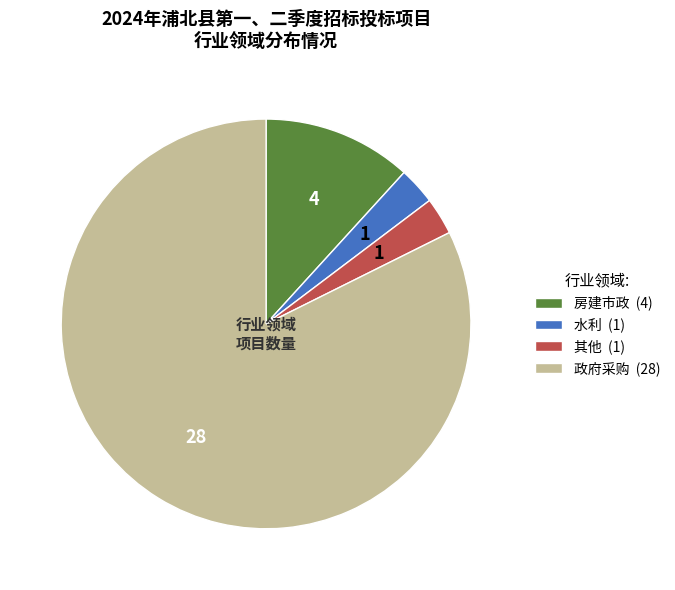

Do 房建市政 and 政府采购 together represent more than half of the pie?

Yes